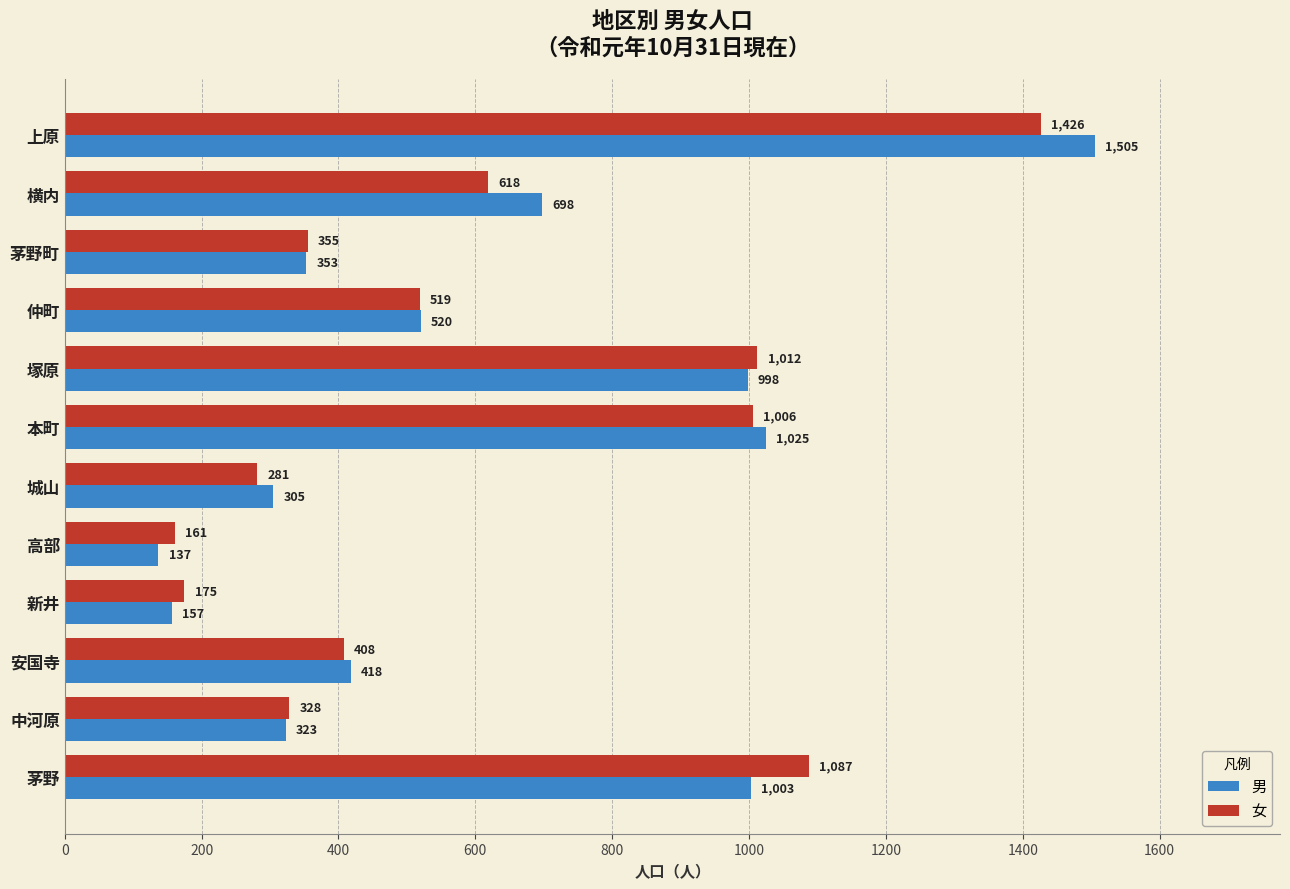

What is the sum of all 女 values?

7376